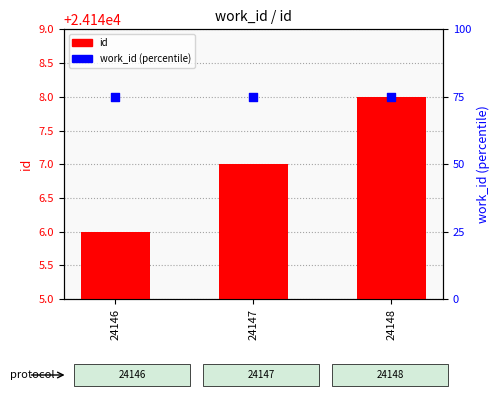

Is the value of work_id at 24148 greater than the value of id at 24148?

No